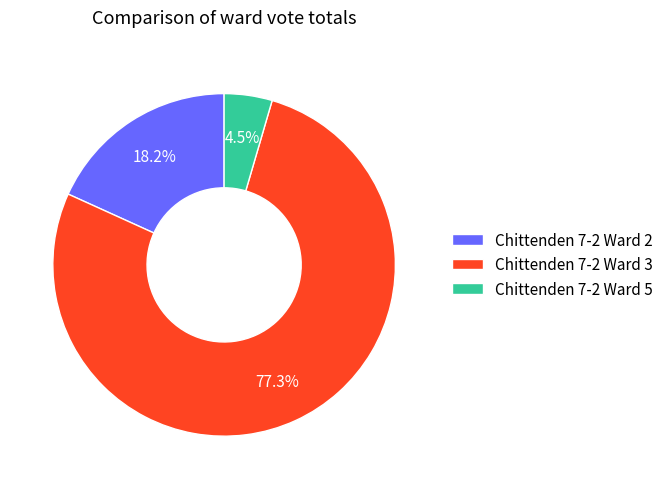

Does any single category account for the majority?

Yes